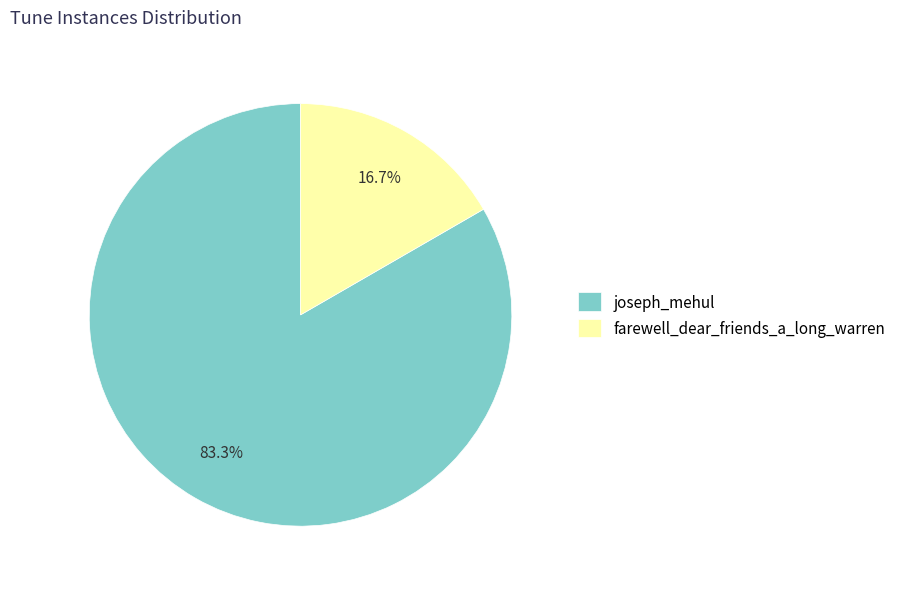

Between joseph_mehul and farewell_dear_friends_a_long_warren, which is larger?

joseph_mehul